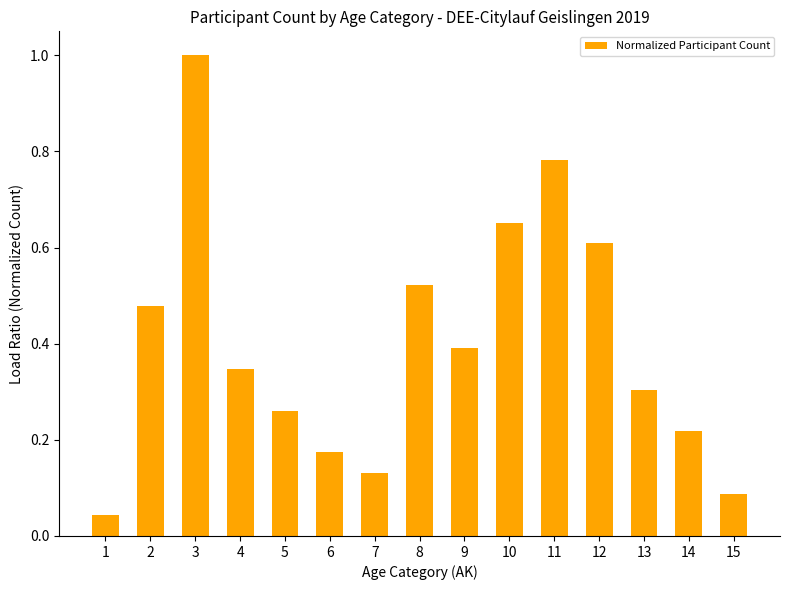

What is the difference between the values at 15 and 3?

0.9